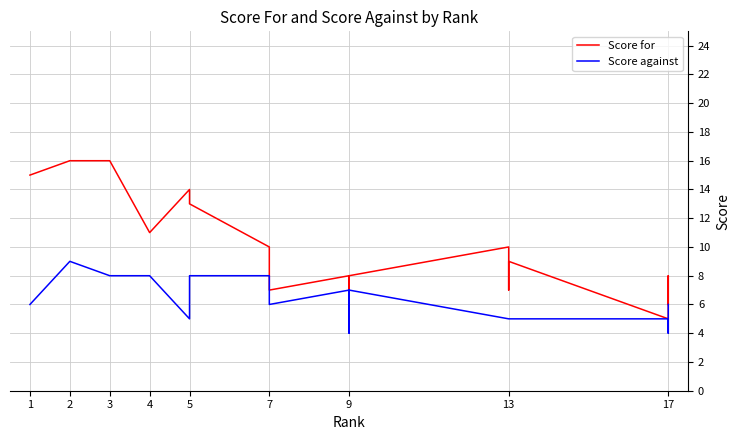

Which series has the largest total across all categories?

Score for